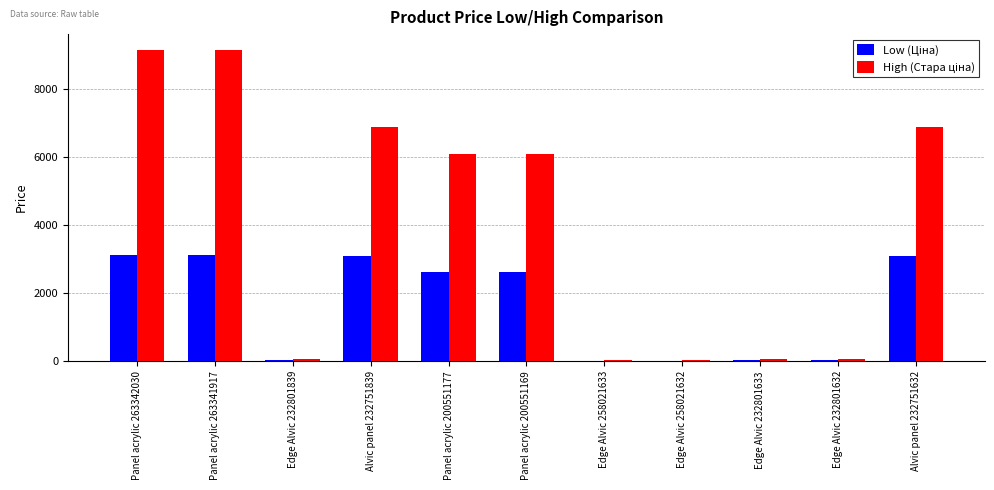

What is the maximum value shown in the chart?

9154.5